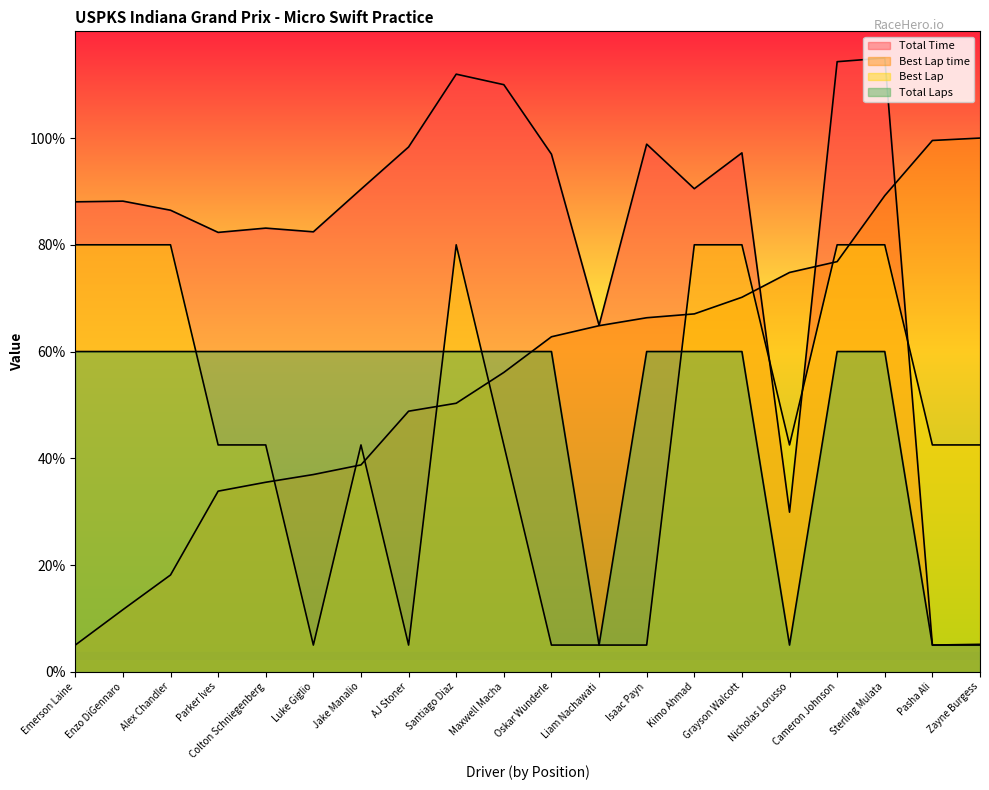

Is it true that Best Lap equals 42.5 at Pasha Ali?

True